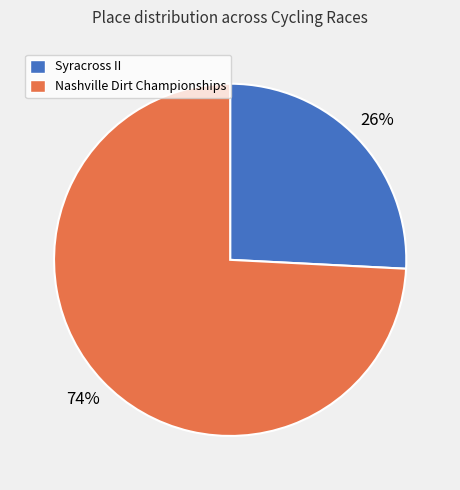

To the nearest percent, what is the average slice percentage?

50%